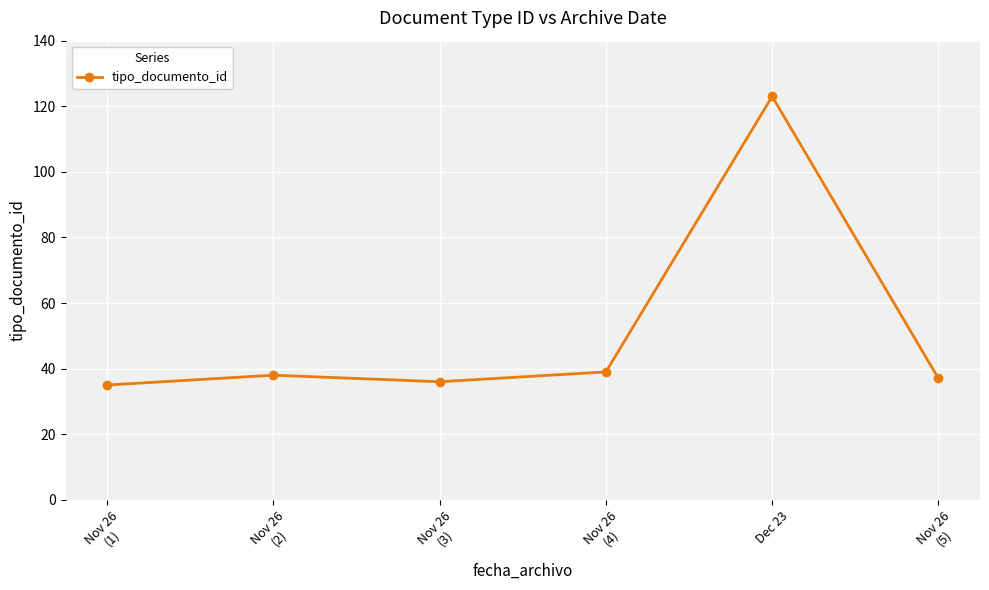

Does the chart have visible grid lines?

Yes